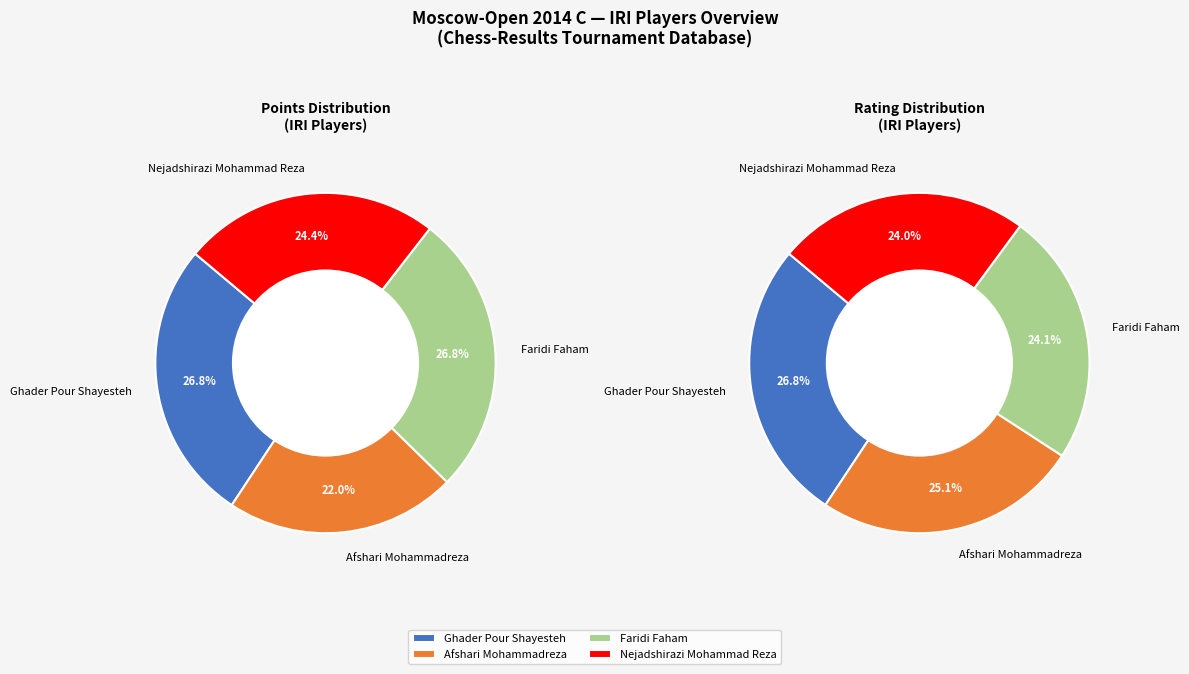

Is Ghader Pour Shayesteh the majority of the pie?

No